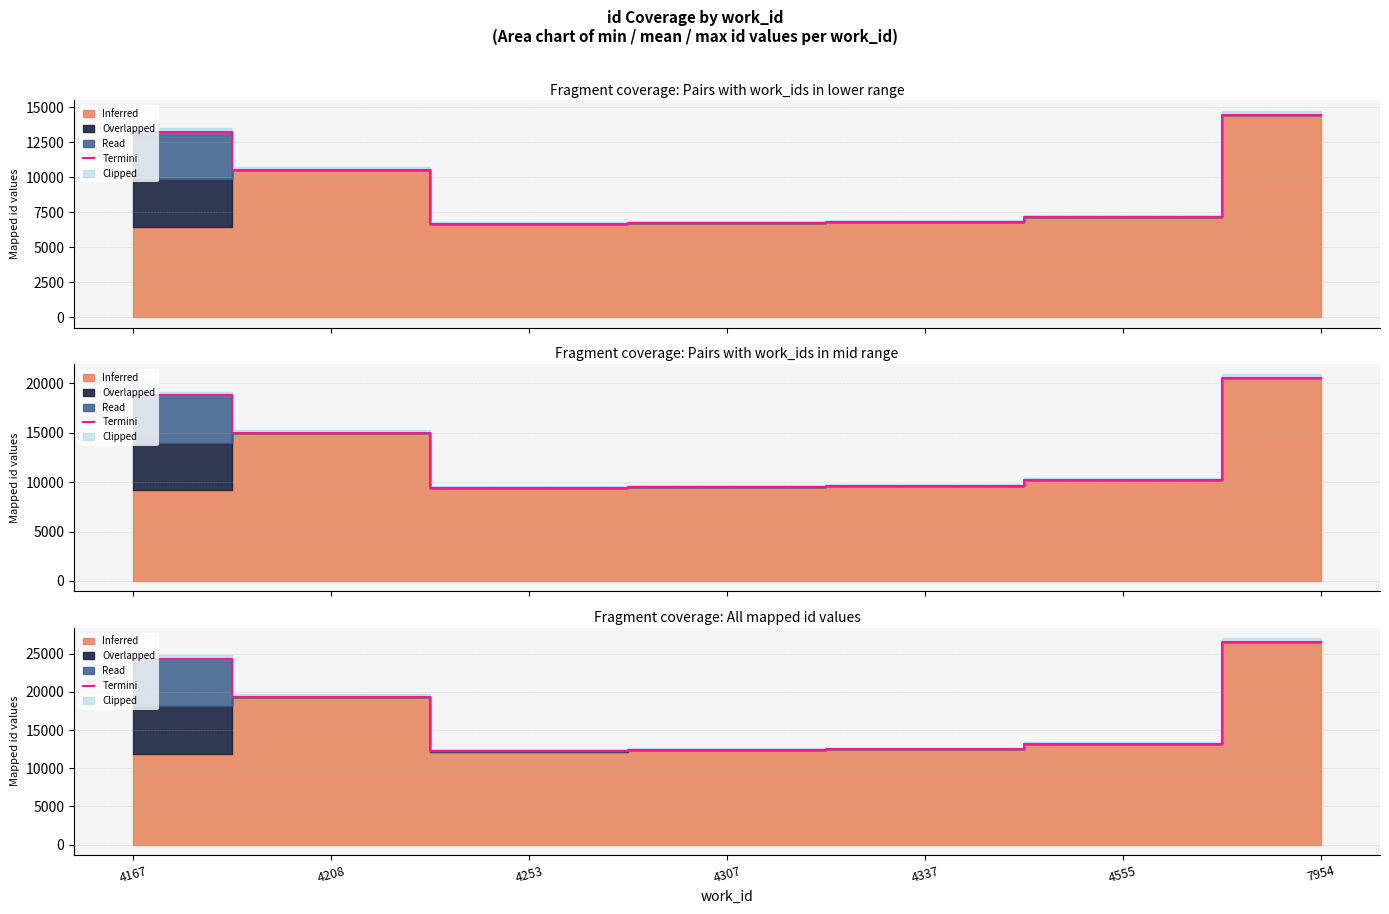

Where is the data nearest to the value 19381?

4208